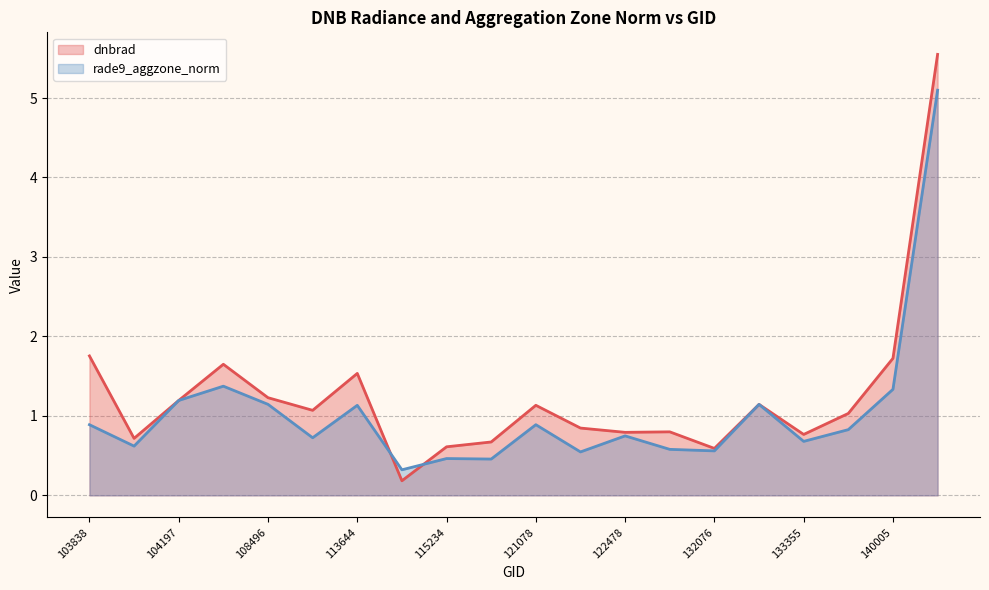

At which category does rade9_aggzone_norm reach its first local peak?

107440